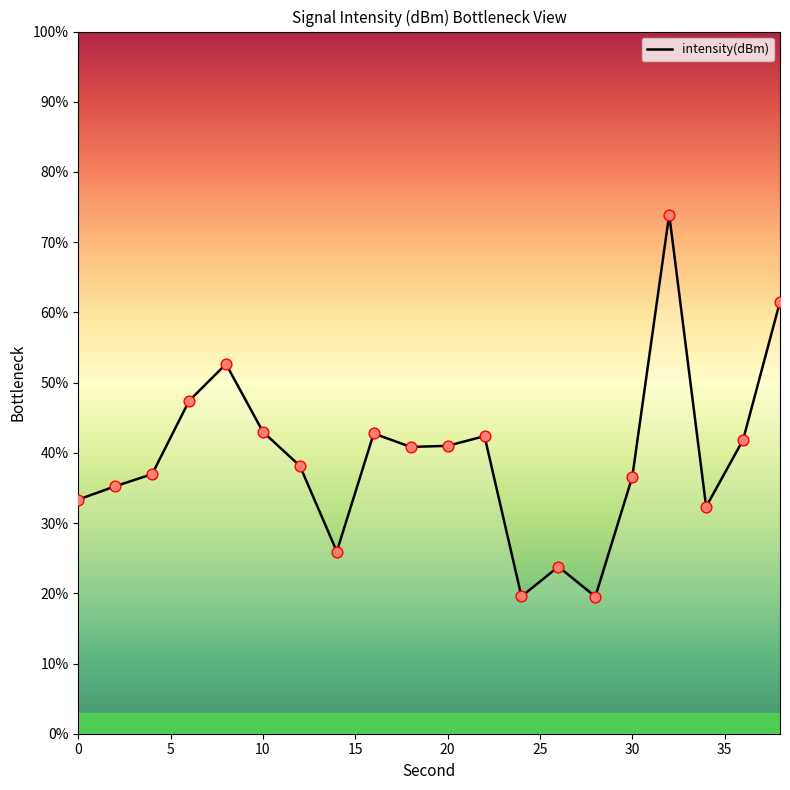

Which has a higher value, 20 or 0?

20